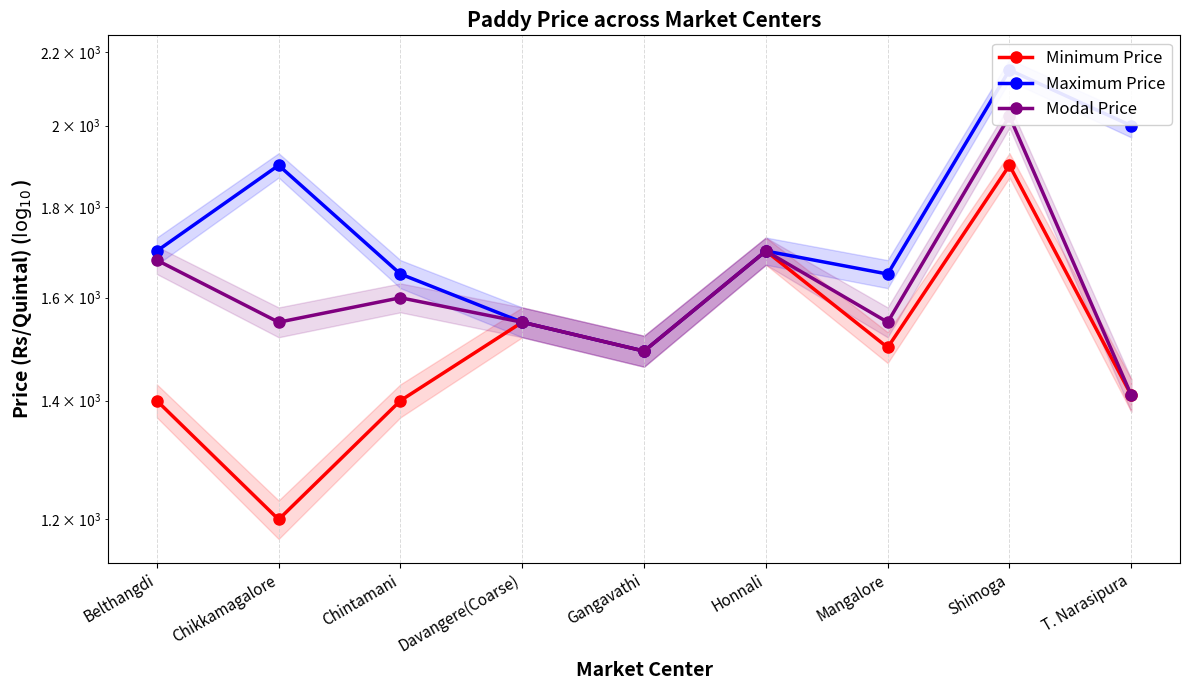

Which series has the largest total across all categories?

Maximum Price